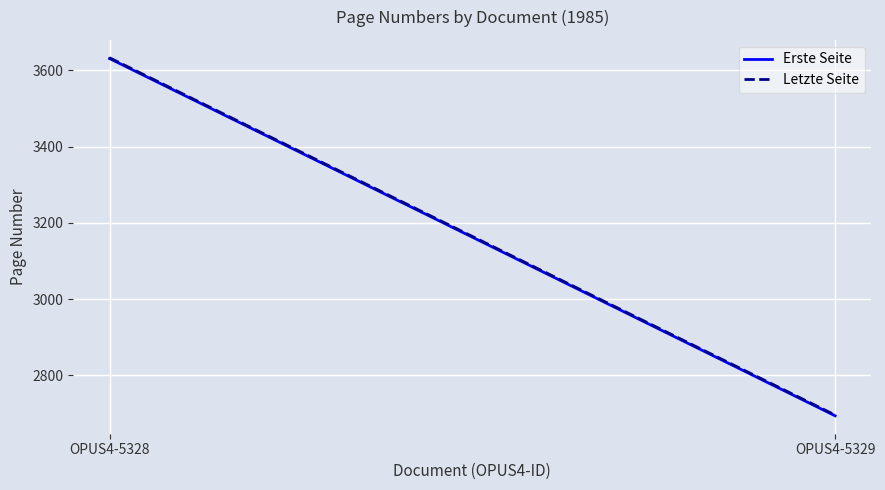

How many values in the Letzte Seite series are below 3633?

1